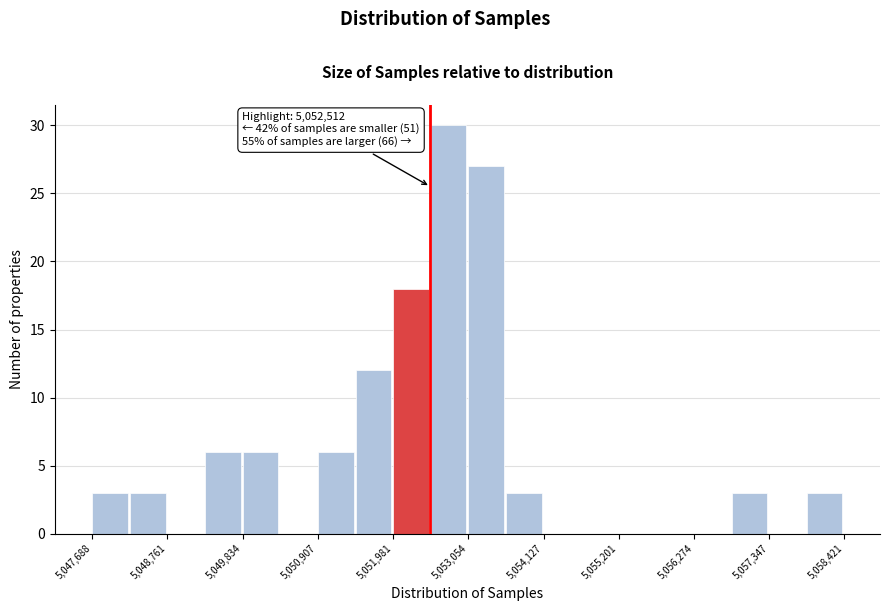

Around what value on the x-axis is the tallest bar? Give the approximate position of its centre, as read against the axis.

5052800